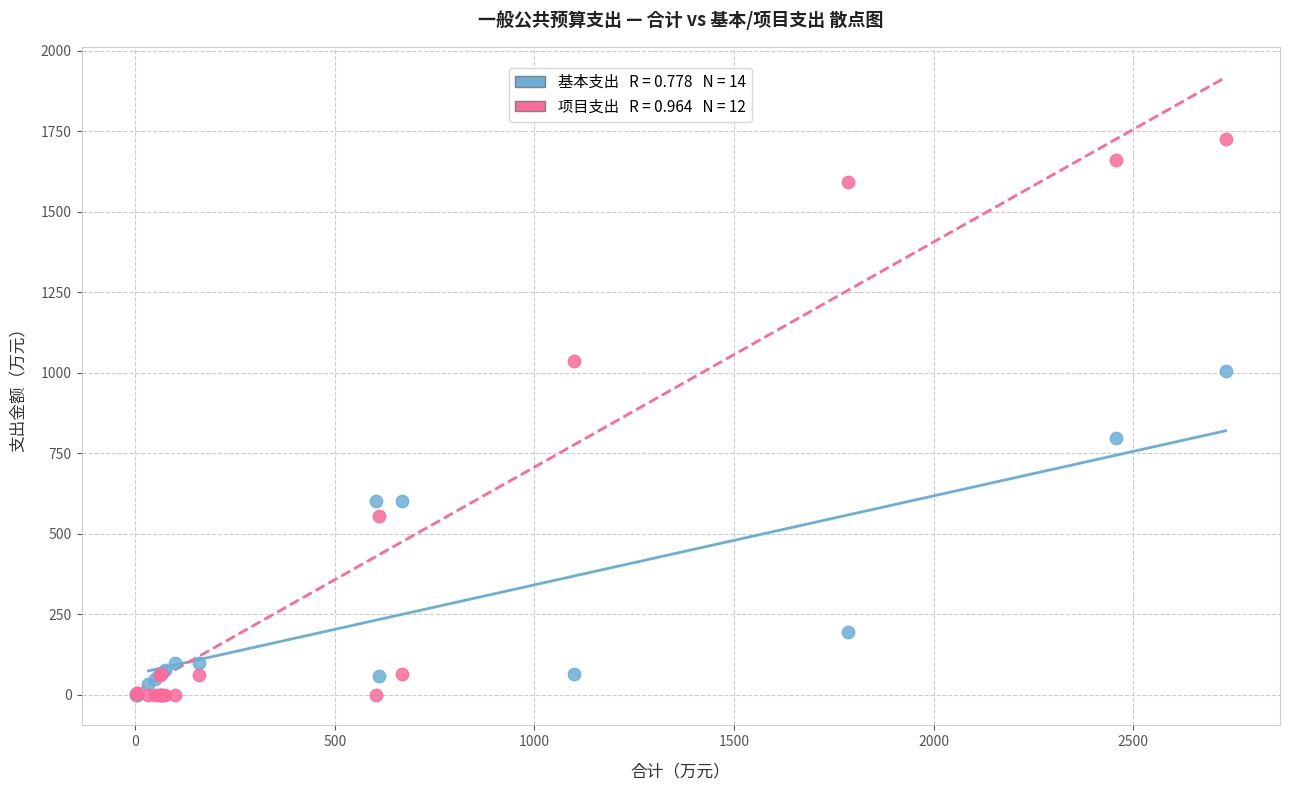

Across all series, what Y value is closest to 863?

796.7